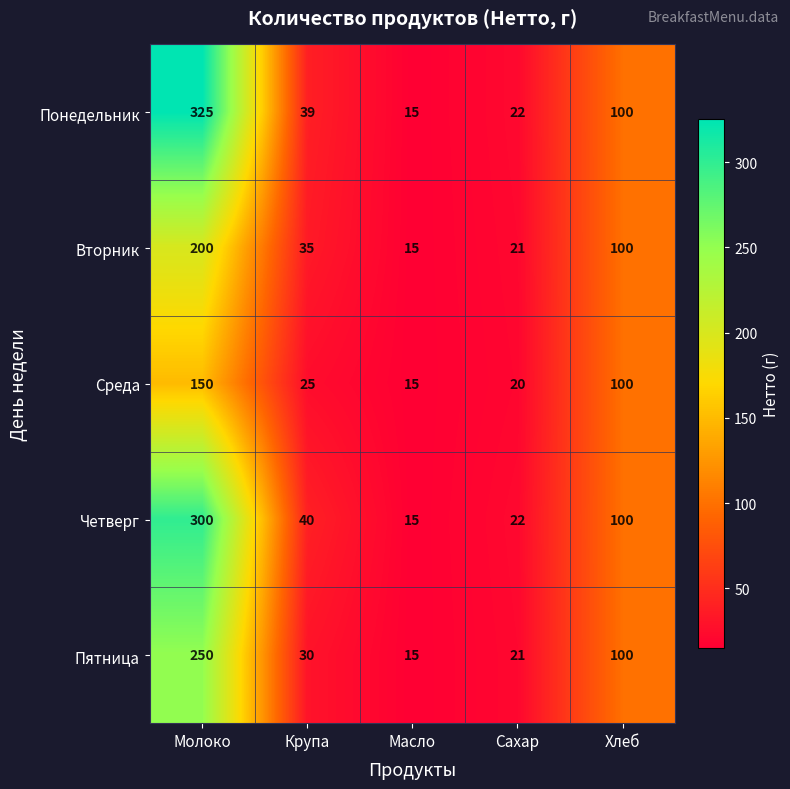

The Понедельник series shows 100 at Хлеб. True or false?

True